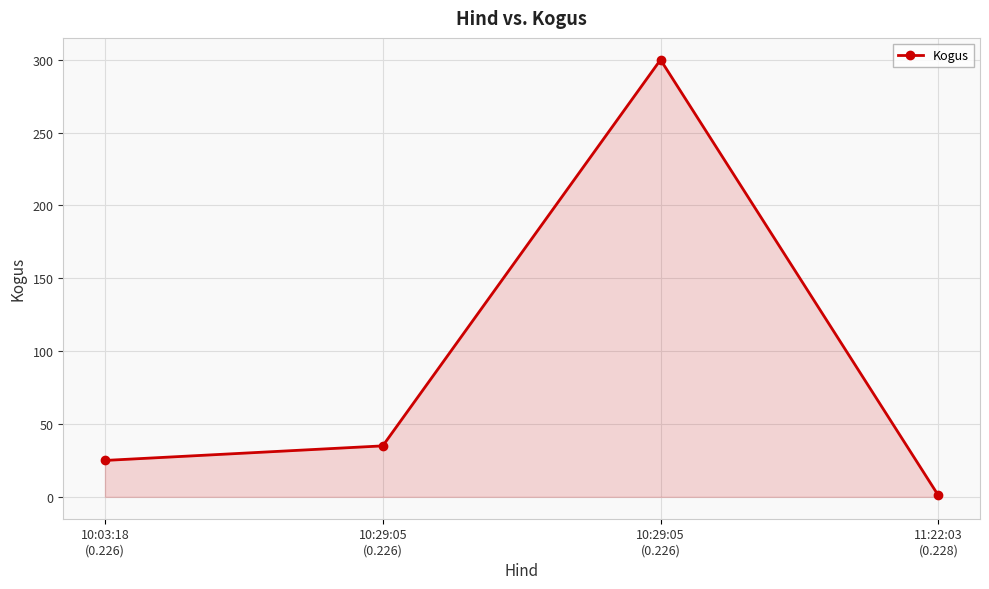

At which label does the data first exceed 35?

10:29:05
(0.226)